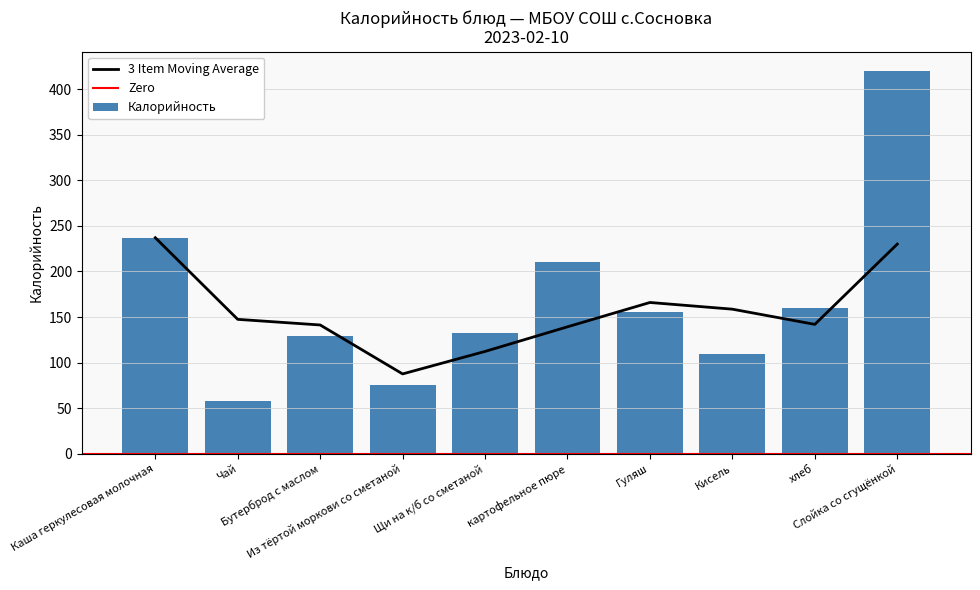

Where does the data first go above 156?

Каша геркулесовая молочная